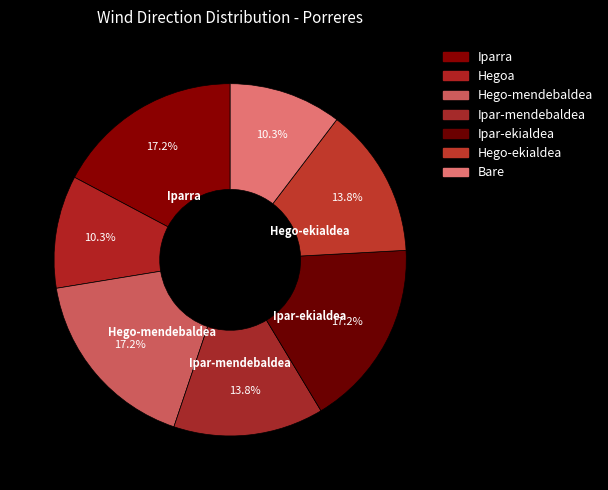

Count the number of slices in the pie.

7